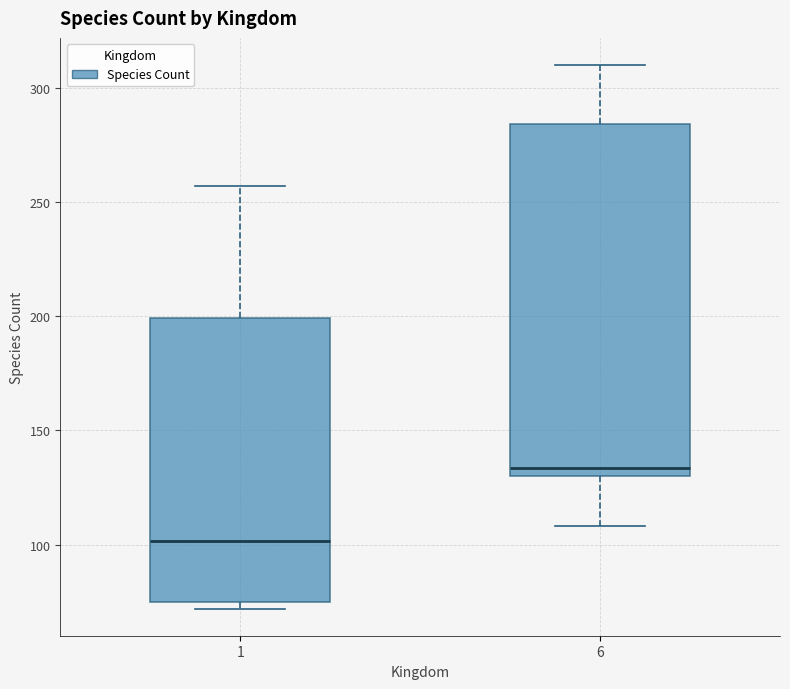

Reading left to right, transcribe this box plot: for each box, give where its median line is, the range the box spans, and where its two whiskers end, as read against the y-axis. The values are not printed on the chart, so give them approximately, as read against the axis.

1: median 100, box 75 to 200, whiskers 70 to 255
6: median 135, box 130 to 285, whiskers 110 to 310